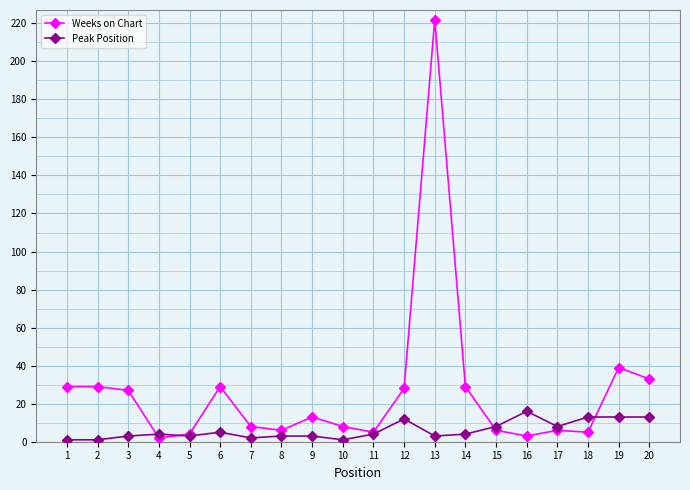

Which series has the largest range (max minus min)?

Weeks on Chart